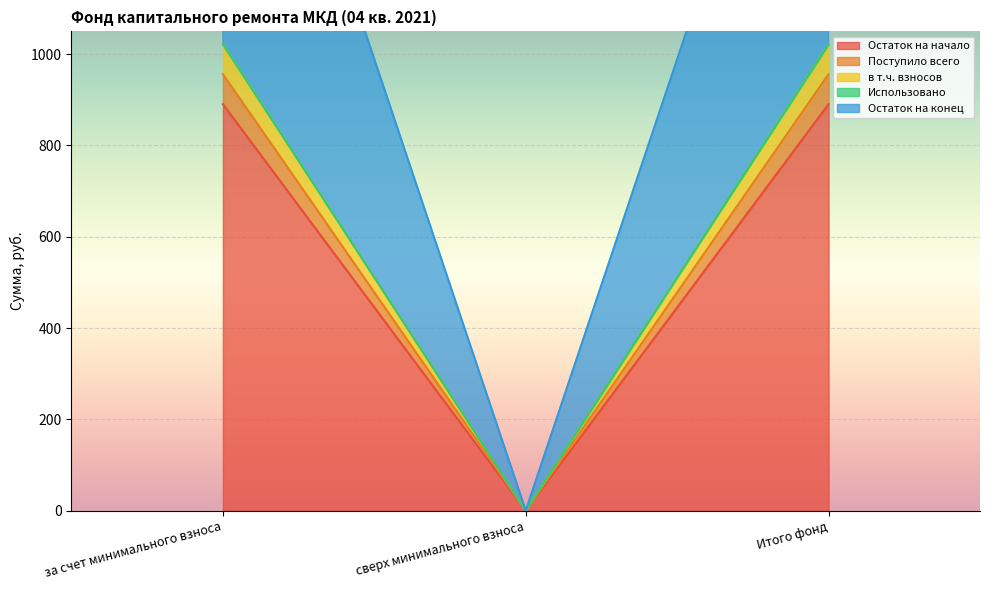

The Остаток на конец series shows 241.0 at за счет минимального взноса. True or false?

False